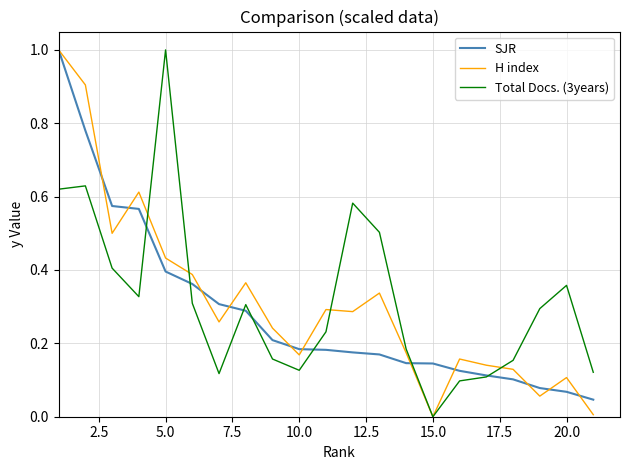

True or false: H index and SJR cross at least once.

True